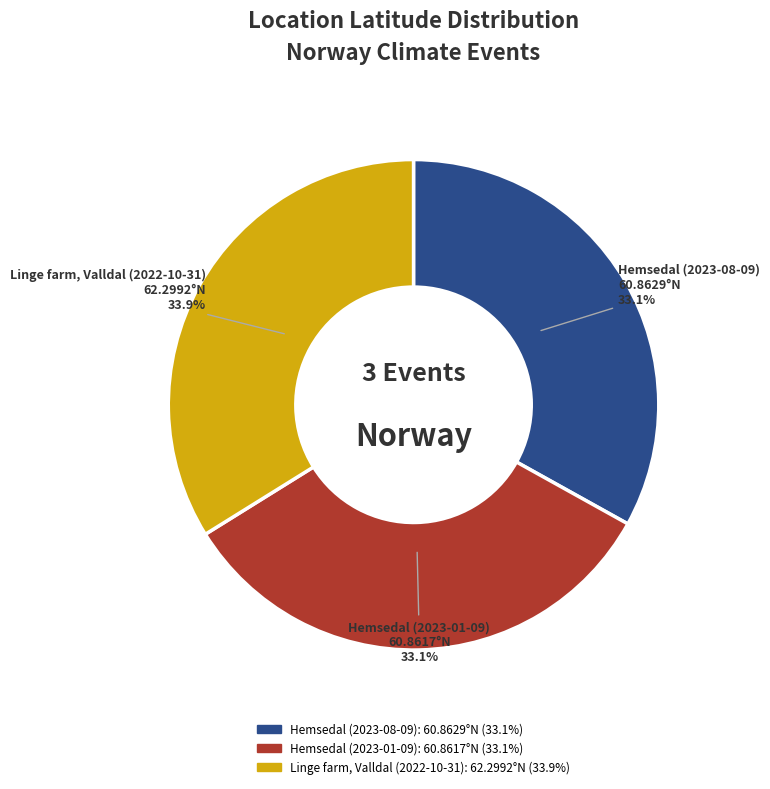

What is the largest slice in the pie chart?

Linge farm, Valldal (2022-10-31)